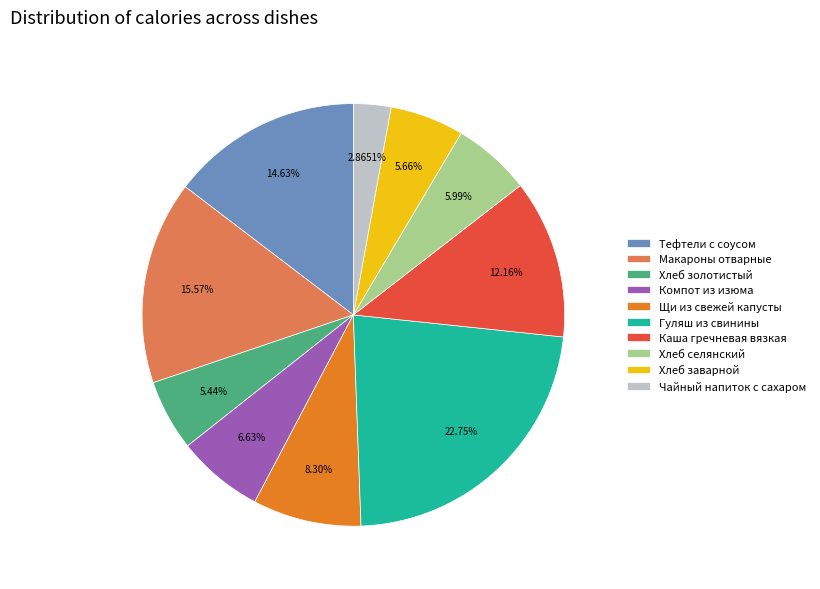

Which has a higher value, Щи из свежей капусты or Чайный напиток с сахаром?

Щи из свежей капусты